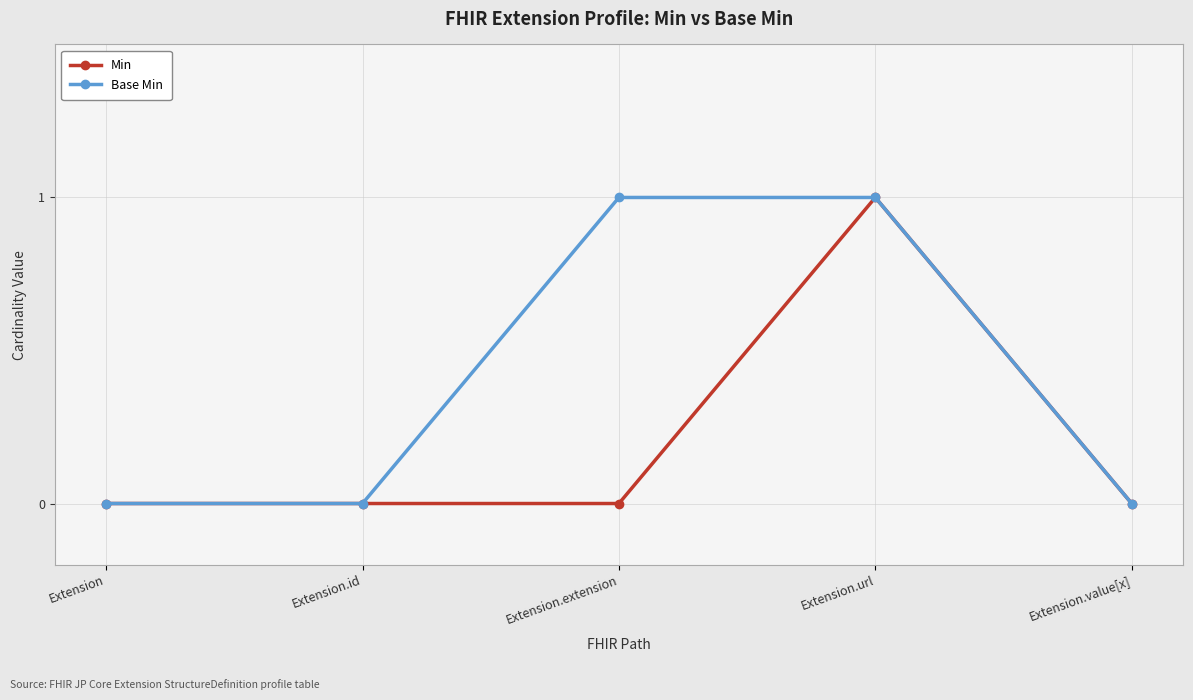

True or false: Min has more than 2 interior local peaks.

False